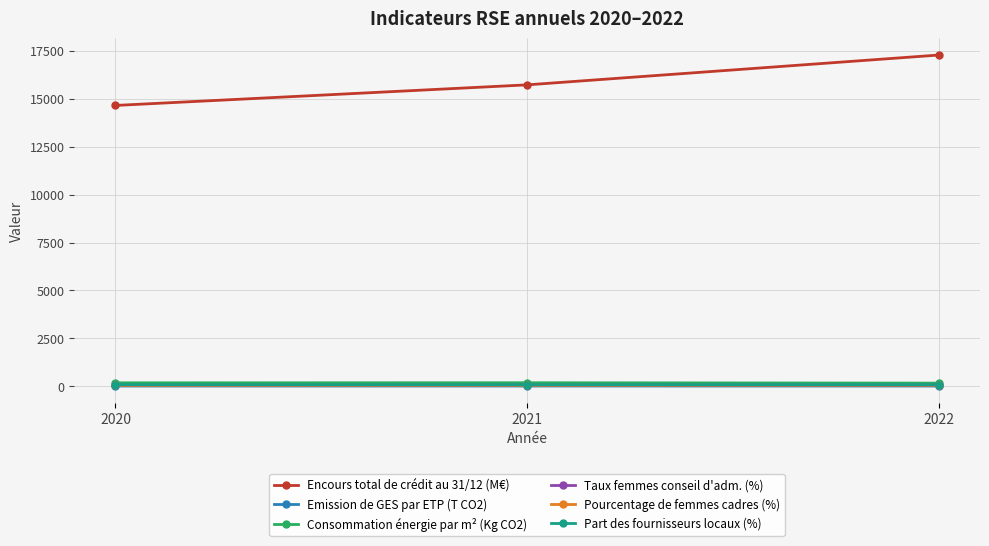

What is the value of the Taux femmes conseil d'adm. (%) point at the 1st from the left?

47.0